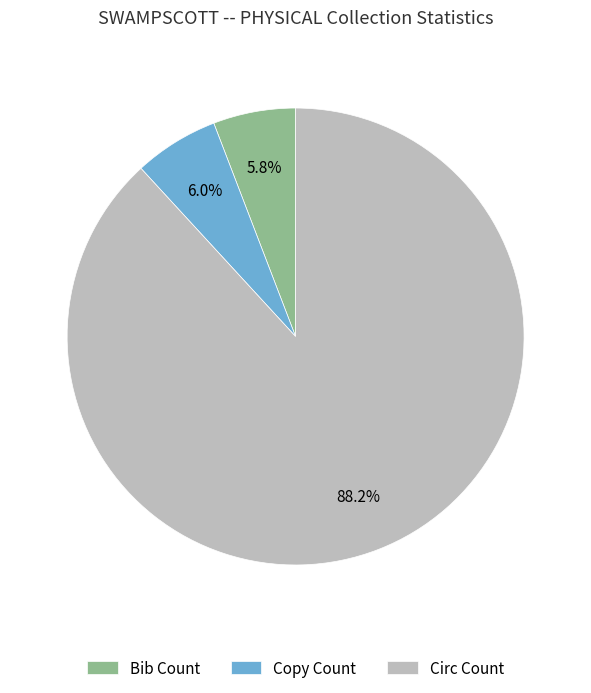

Is it true that Circ Count is 88% of the pie?

True